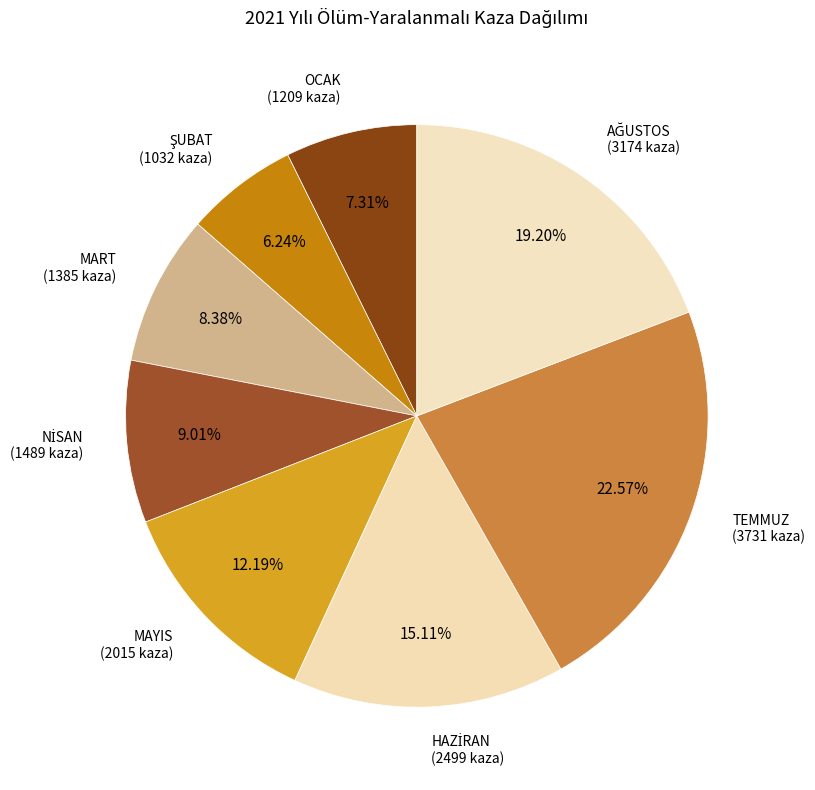

How many slices are in this pie chart?

8